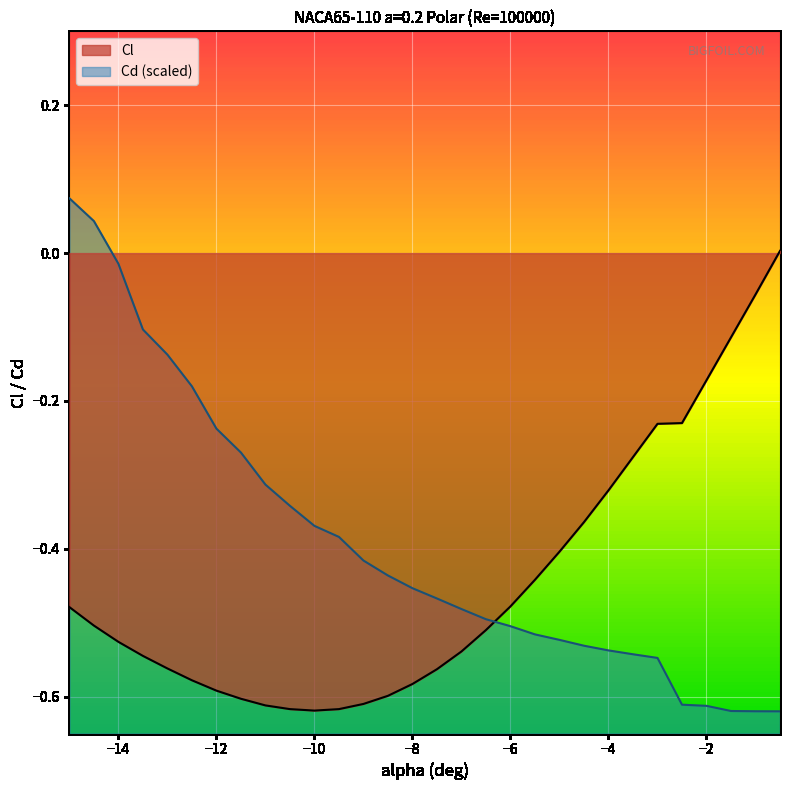

Is it true that Cl equals -0.6 at -13?

True